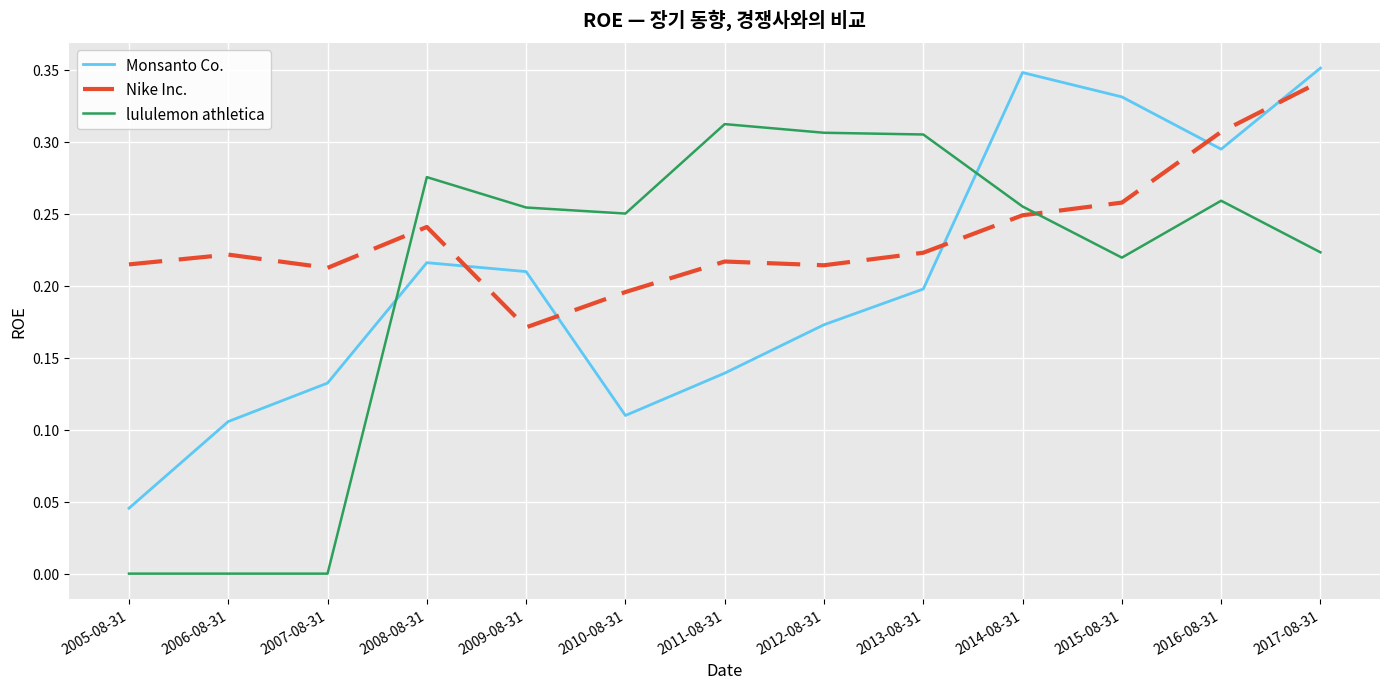

Which series ends up on top after the final intersection of Monsanto Co. and Nike Inc.?

Monsanto Co.